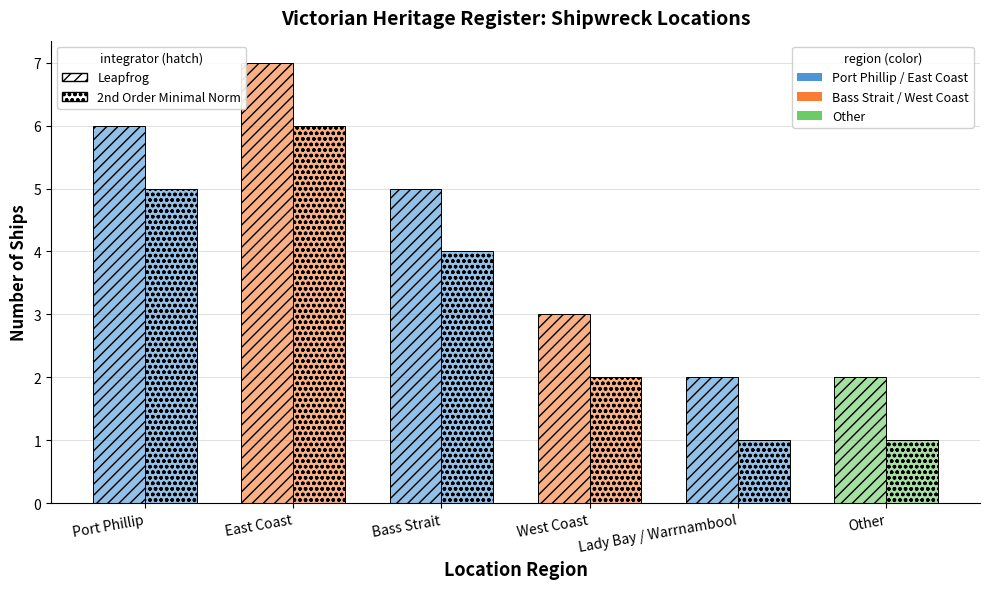

Is it true that 2nd Order Minimal Norm equals 5 at Port Phillip?

True